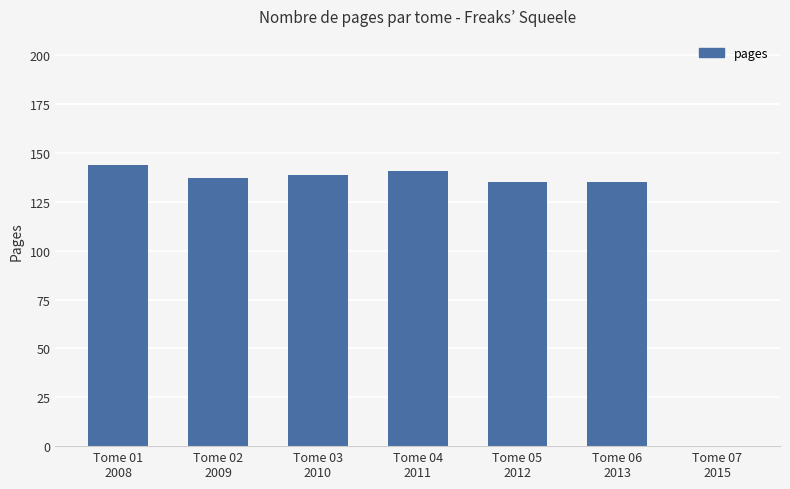

Does the chart contain stacked bars?

No